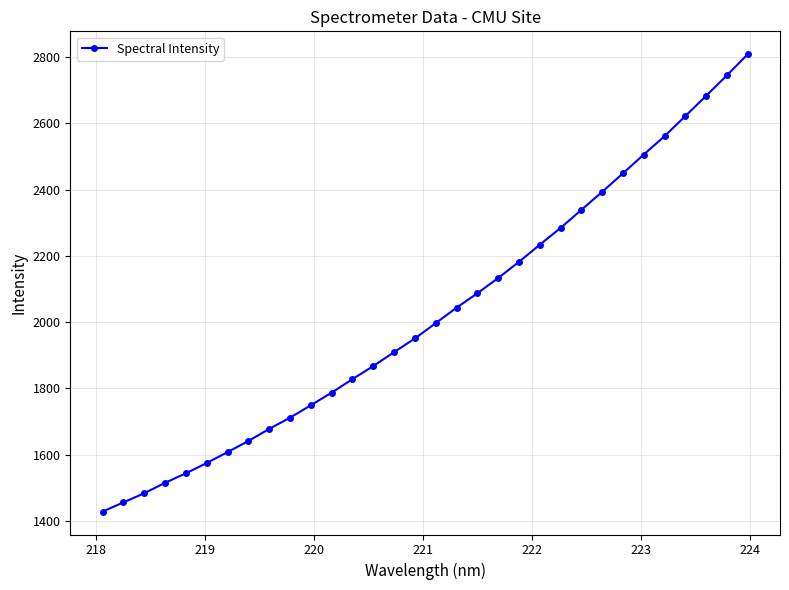

What is the average value?

2025.2